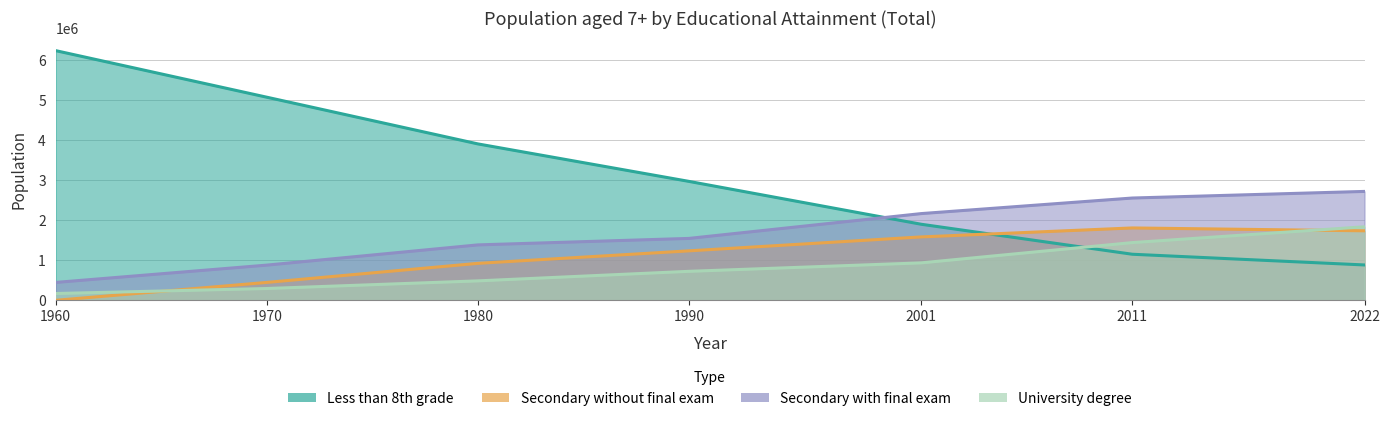

Rank the categories by University degree value from highest to lowest.

2022, 2011, 2001, 1990, 1980, 1970, 1960